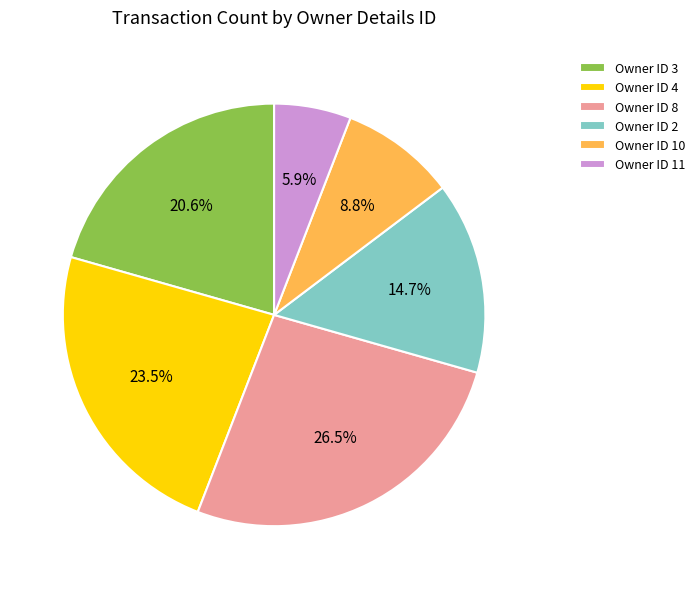

Which slice is the largest?

Owner ID 8